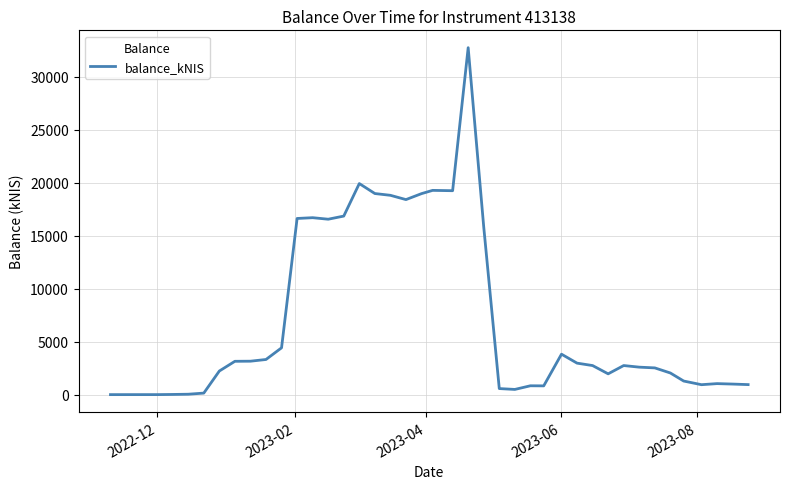

What is the difference between the maximum and minimum values?

32765.3